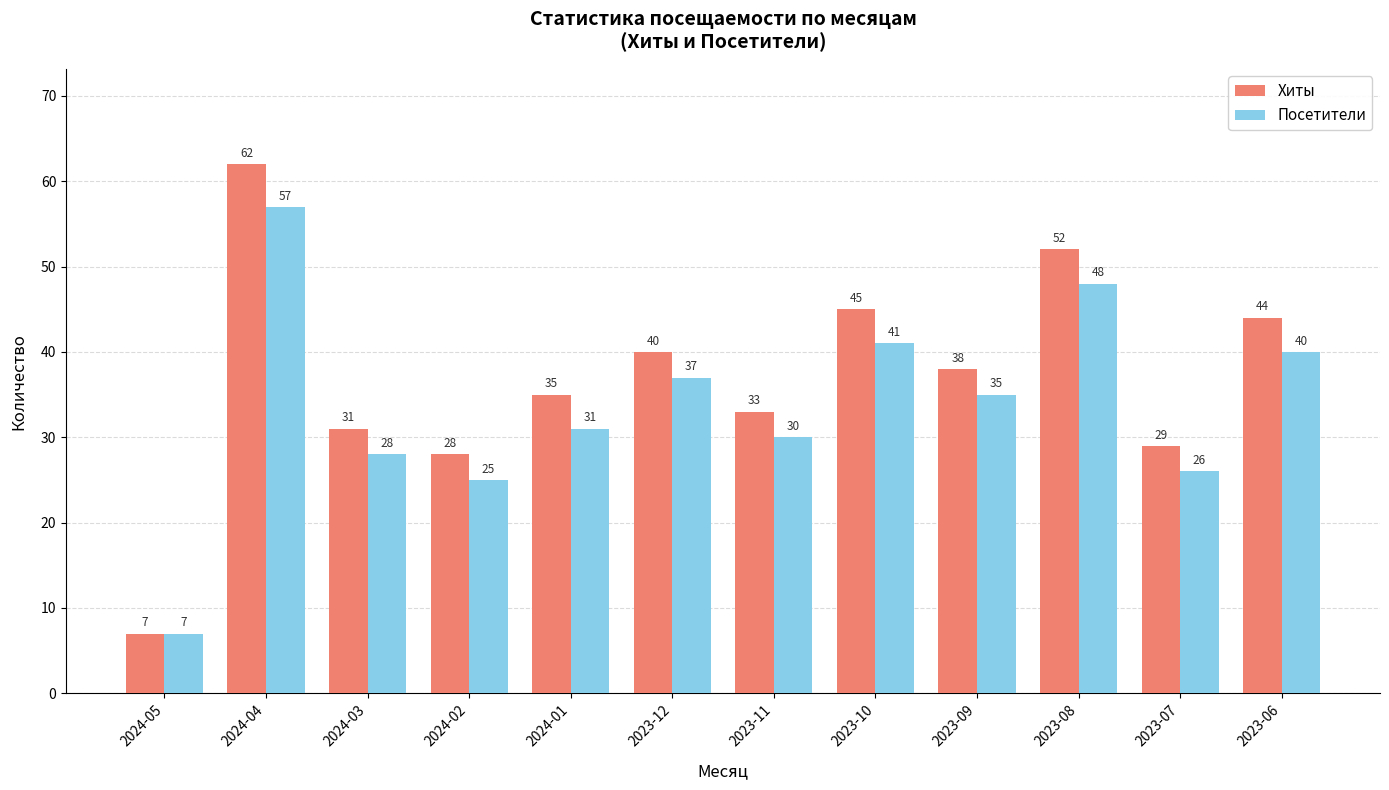

What are all the series names shown in the legend?

Хиты, Посетители